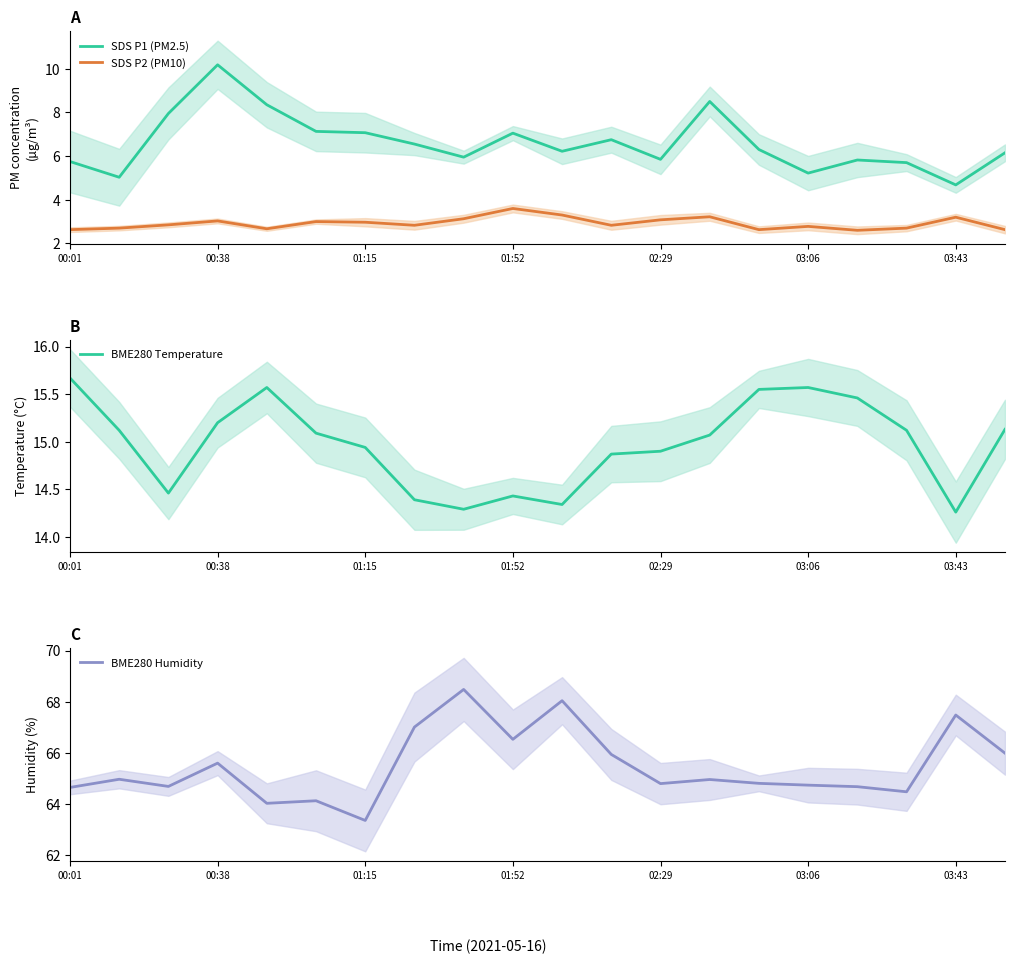

Read the SDS P1 (PM2.5) value at 19.

6.2